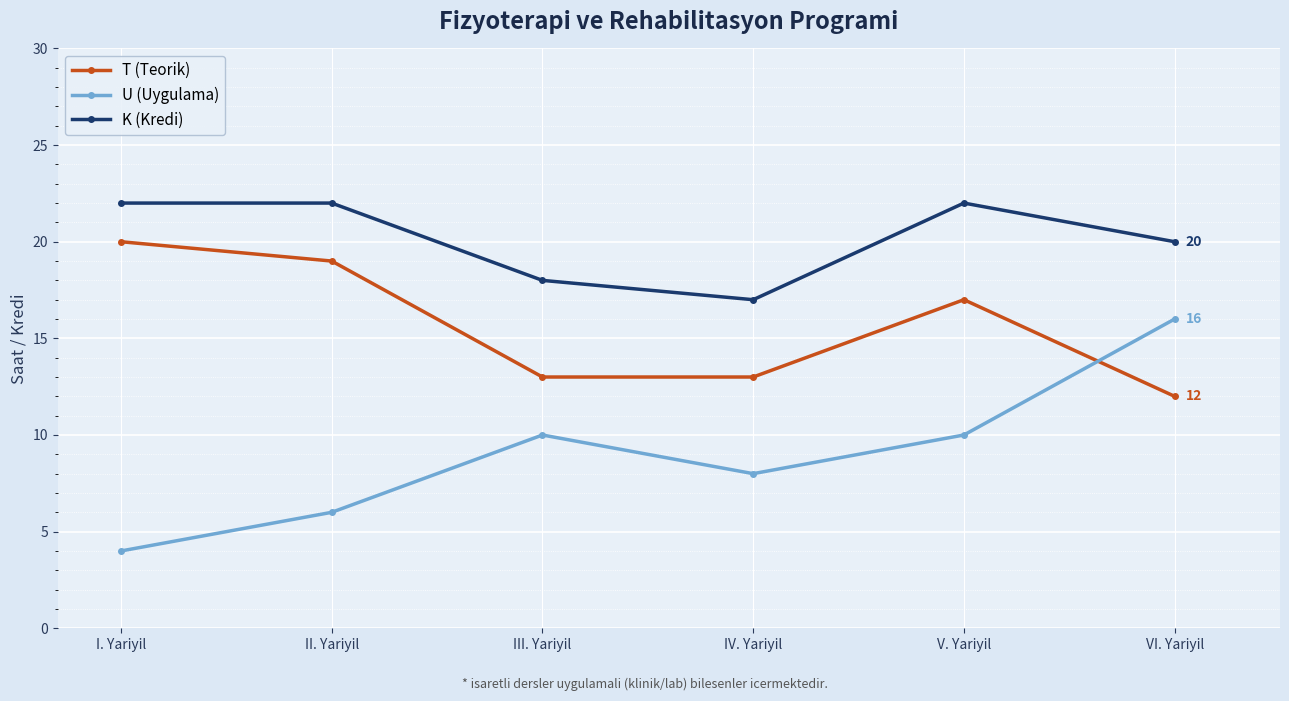

What is the approximate value of K (Kredi) at VI. Yariyil?

20